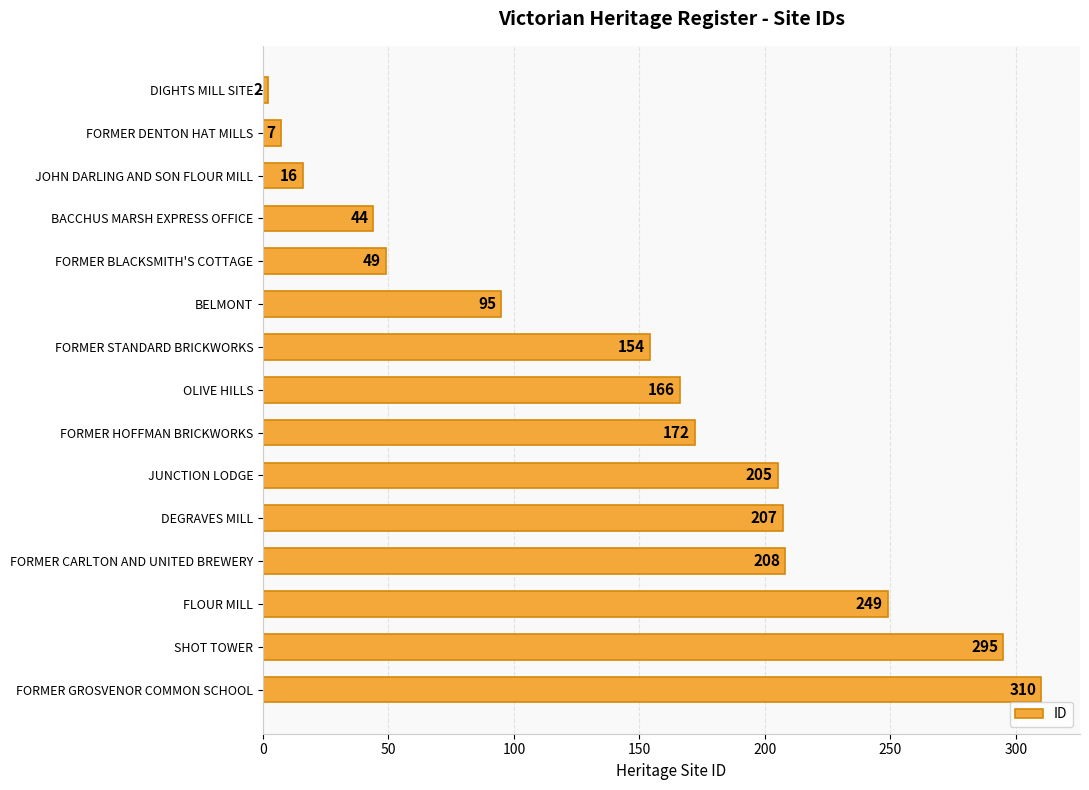

What is the change in value from OLIVE HILLS to SHOT TOWER?

+129